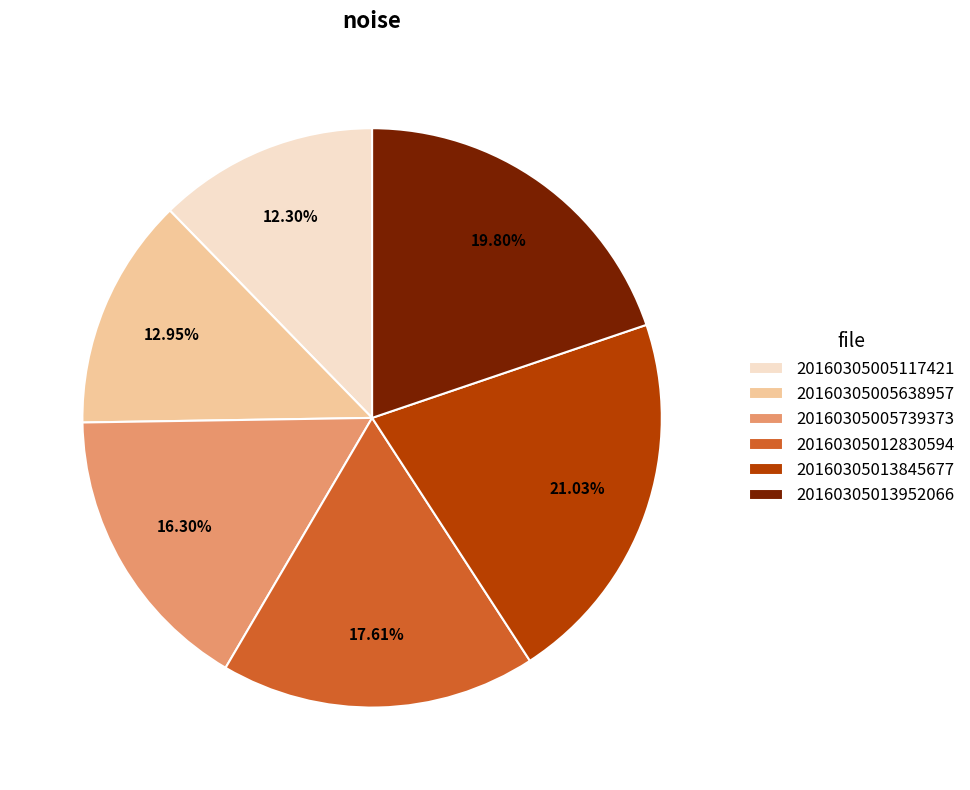

Do 20160305005638957 and 20160305012830594 together represent more than half of the pie?

No